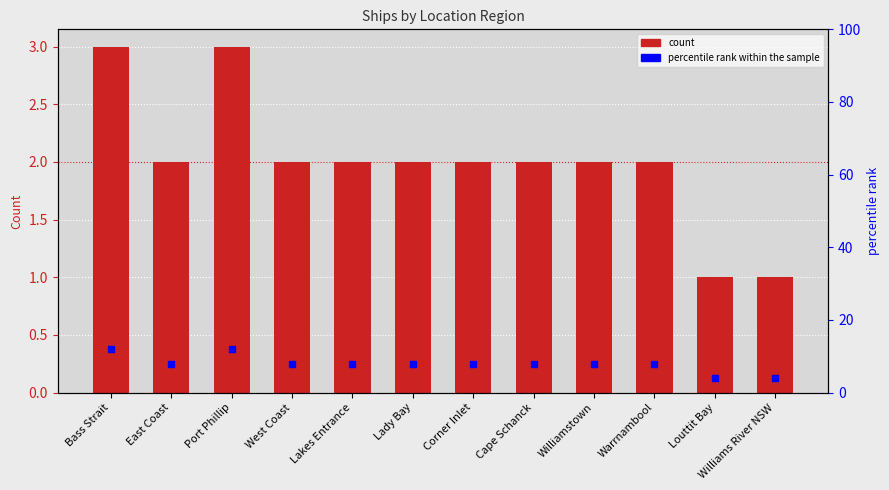

Which series contains the highest Y value?

percentile rank within the sample